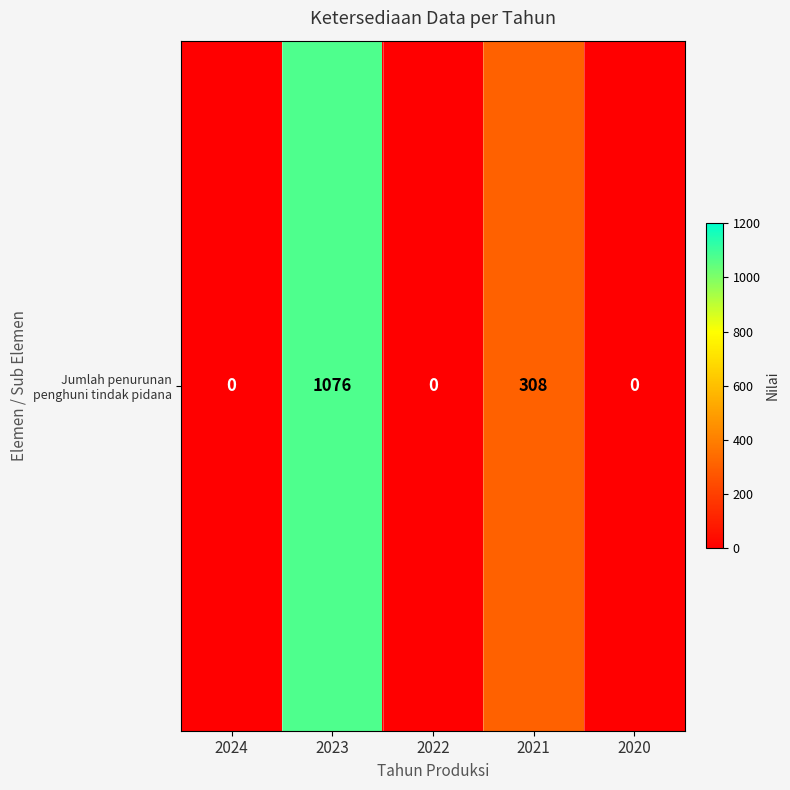

List the labels in order of value, smallest first.

2024, 2022, 2020, 2021, 2023